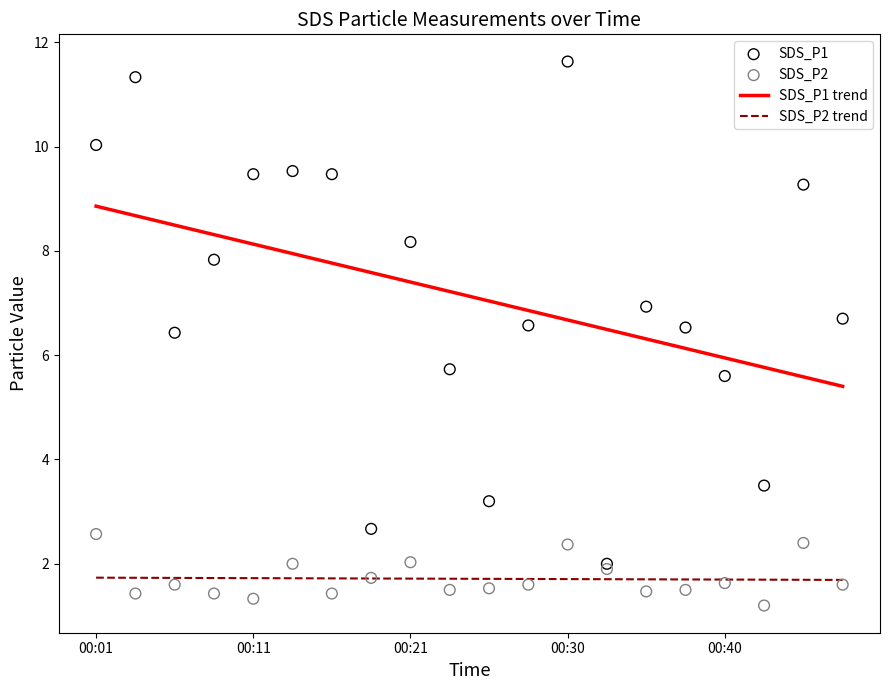

At how many categories does at least one series exceed 1?

20